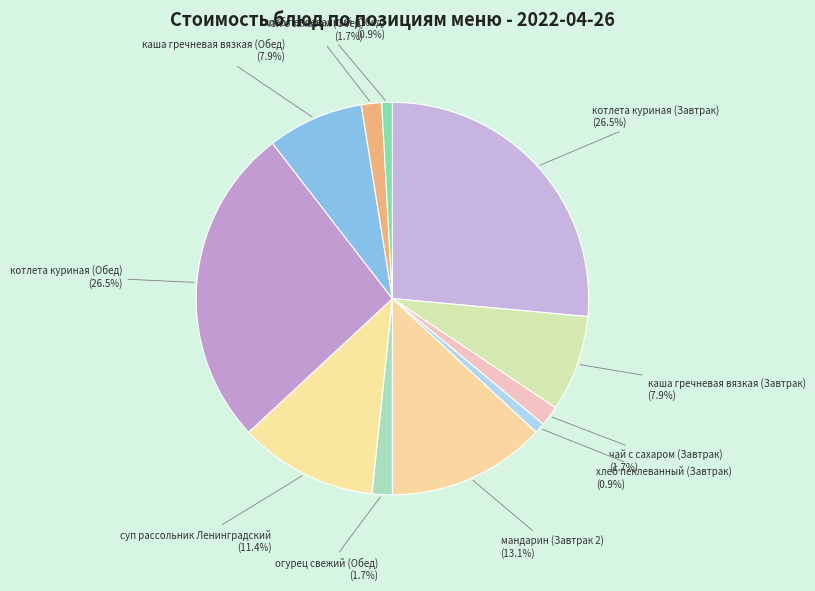

Count the number of slices in the pie.

11